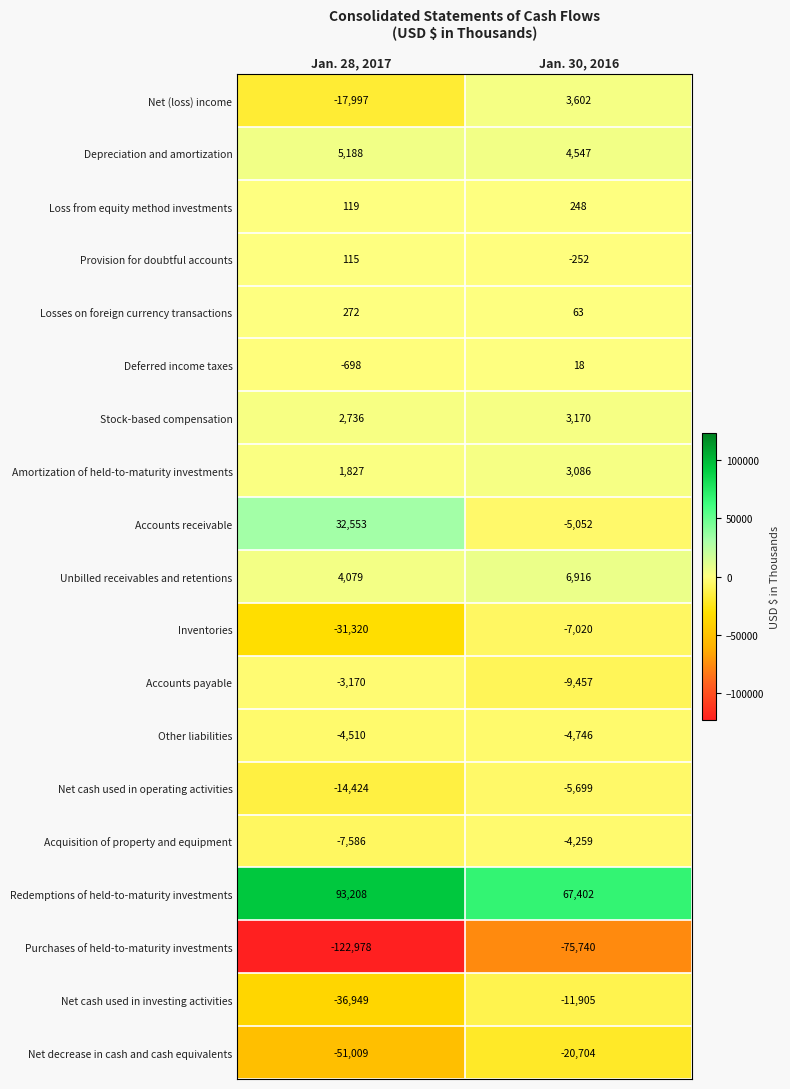

The Other liabilities series shows -911 at Jan. 28, 2017. True or false?

False